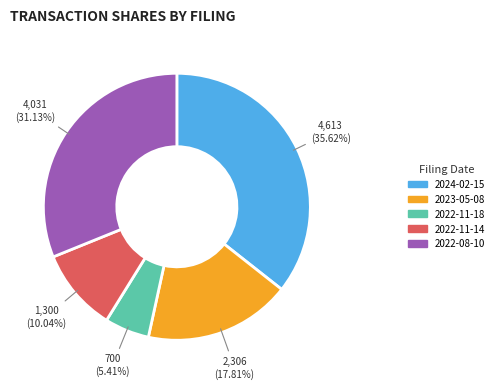

Is there a majority slice in this chart?

No